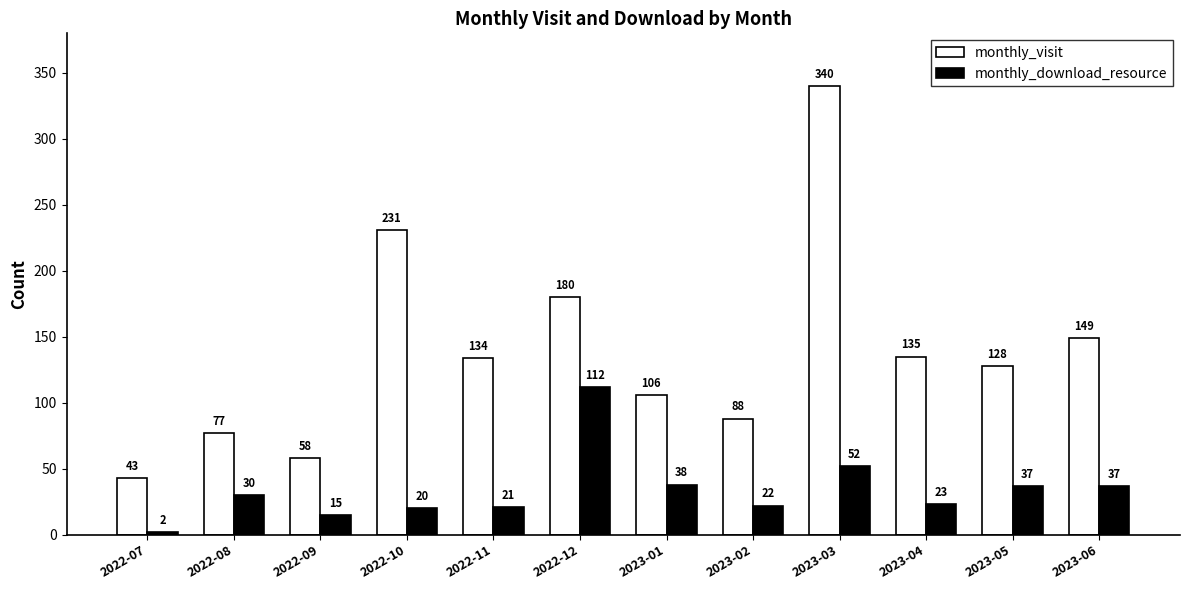

The monthly_visit series shows 30 at 2022-09. True or false?

False